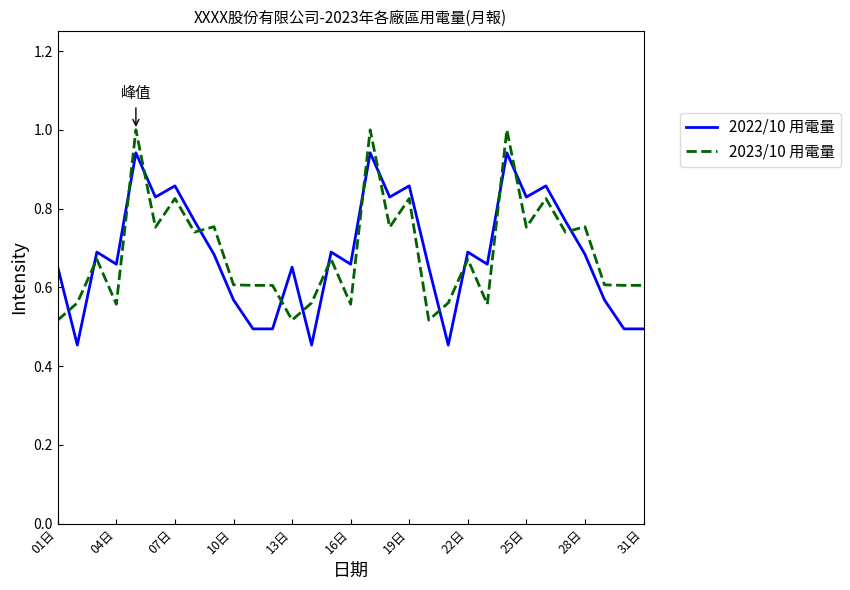

List the series in order of their peak value, lowest first.

2022/10 用電量, 2023/10 用電量